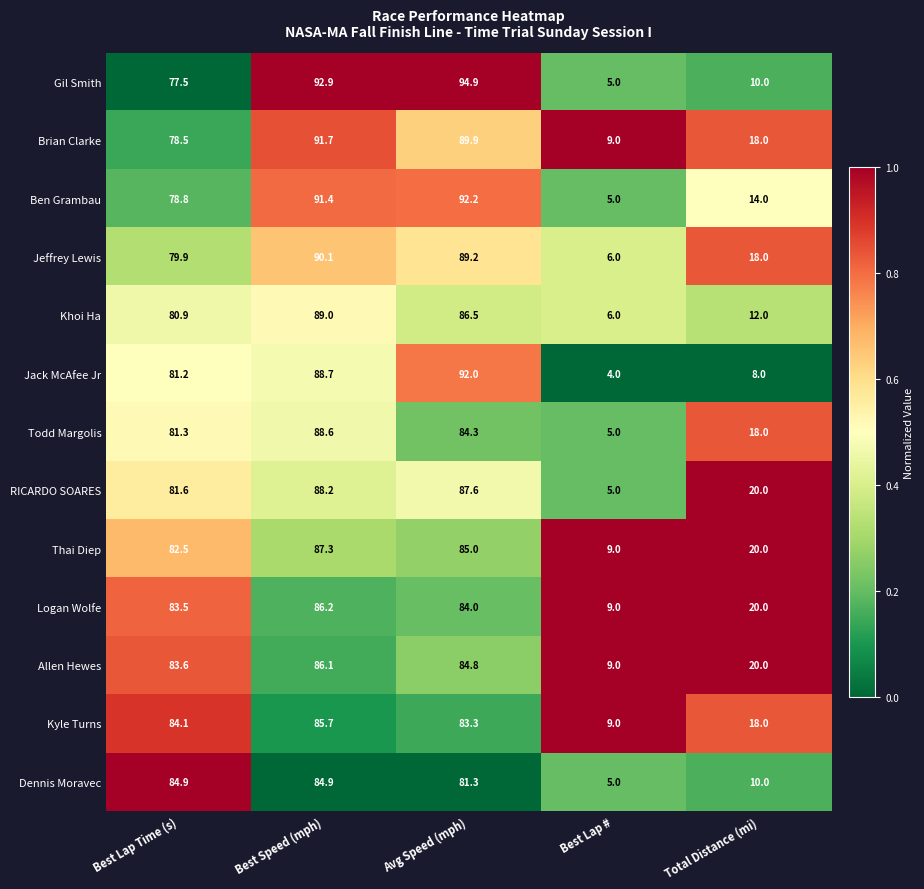

Which category has the highest value in the Jeffrey Lewis series?

Best Speed (mph)